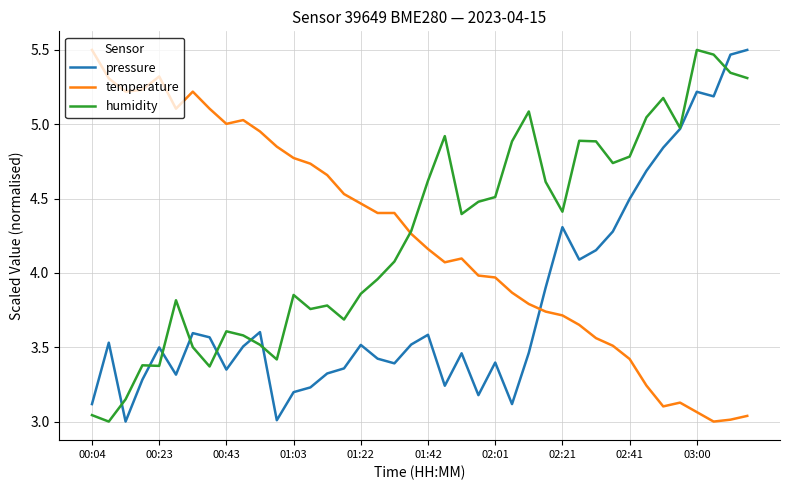

What is the difference between the second highest and minimum values in the temperature series?

2.3